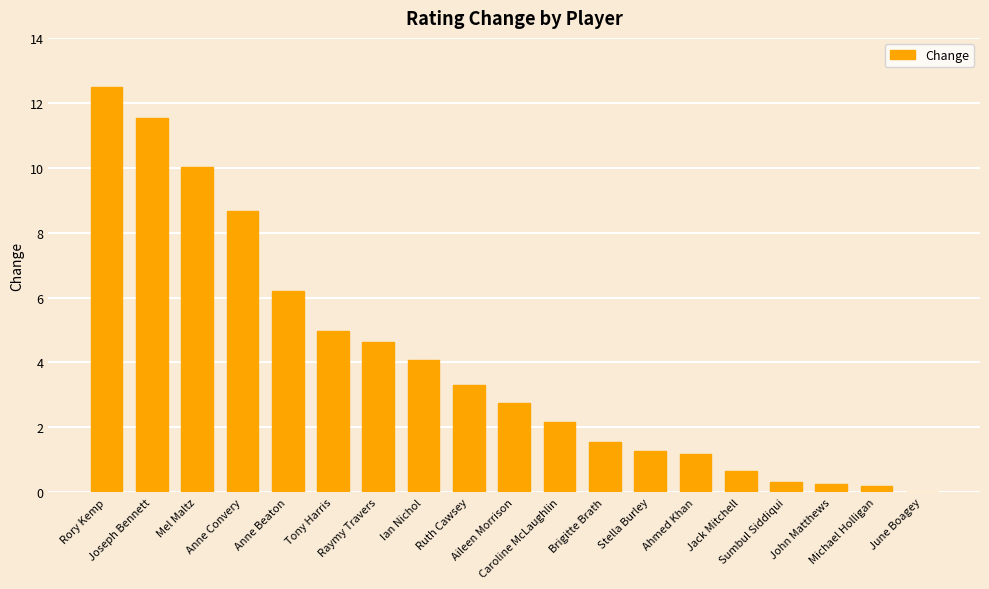

Is it true that the value at Caroline McLaughlin is 1.3?

False